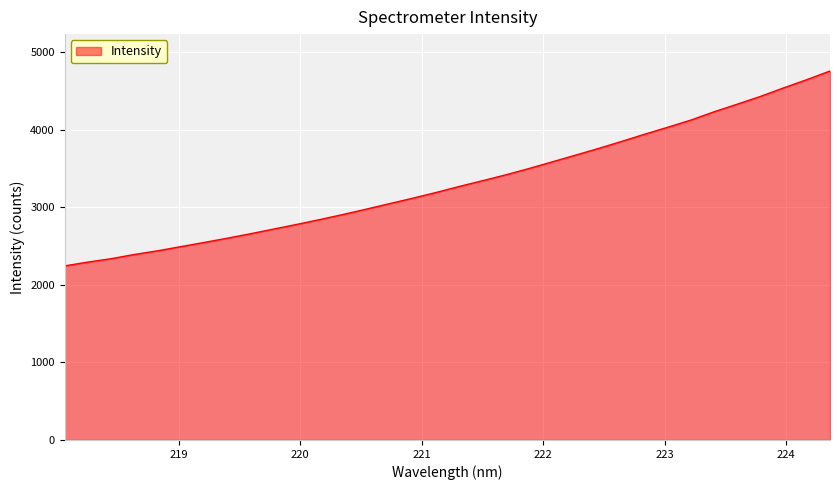

What is the smallest value displayed?

2245.7